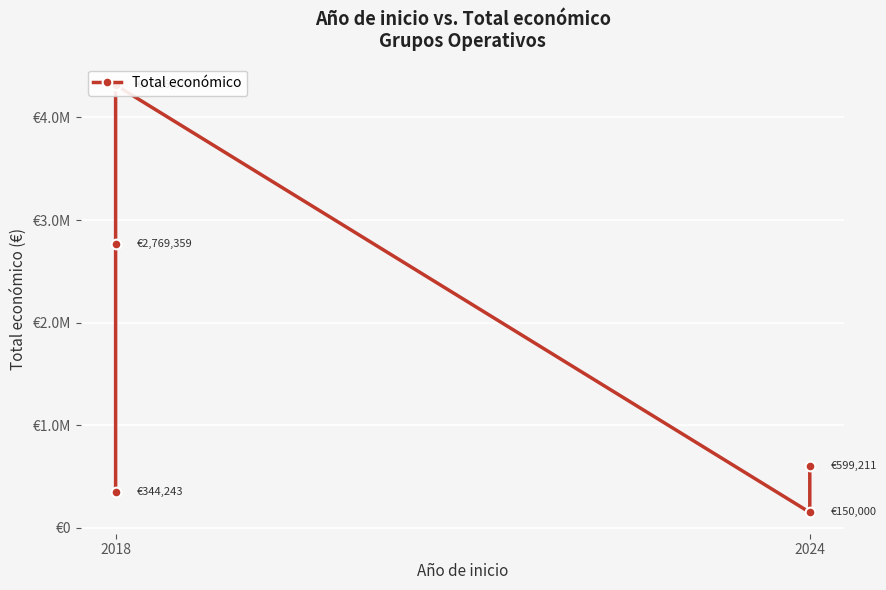

How many values are below 599211?

2